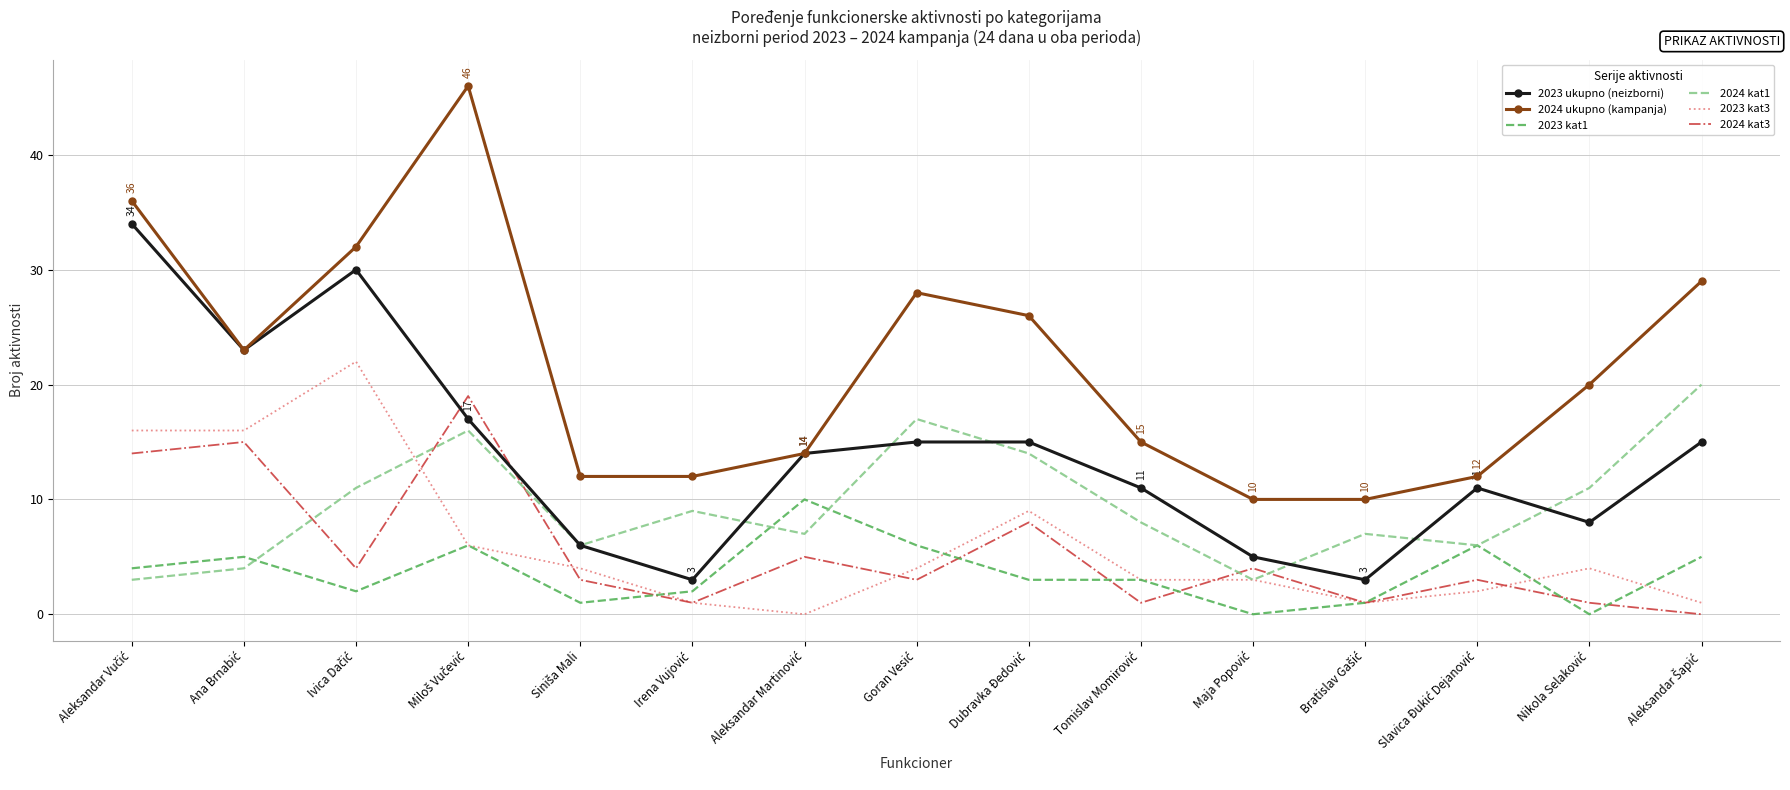

In 2024 kat1, how many points are lower than both neighbors (excluding endpoints)?

4